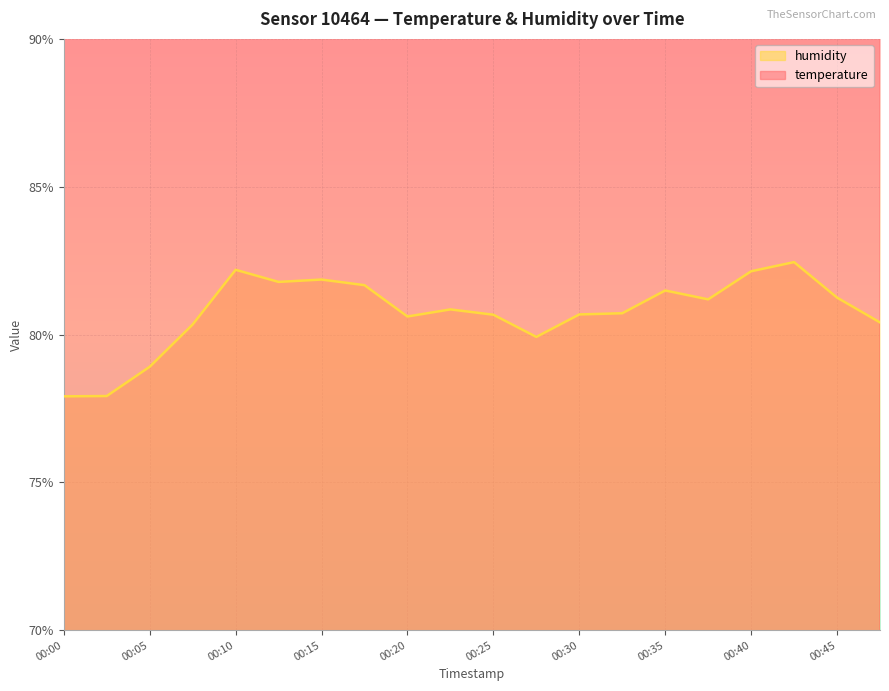

What is the total value across all series at 00:00?

227.6